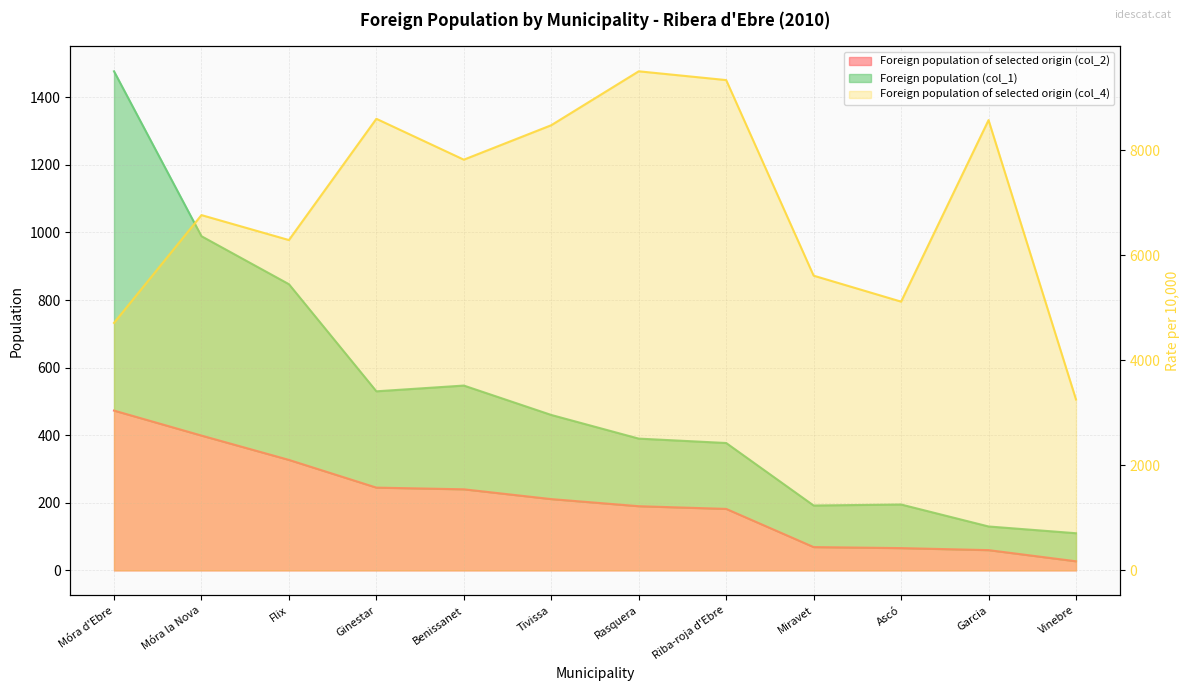

Which series changed the most between Rasquera and Riba-roja d'Ebre?

Foreign population of selected origin (col_4)